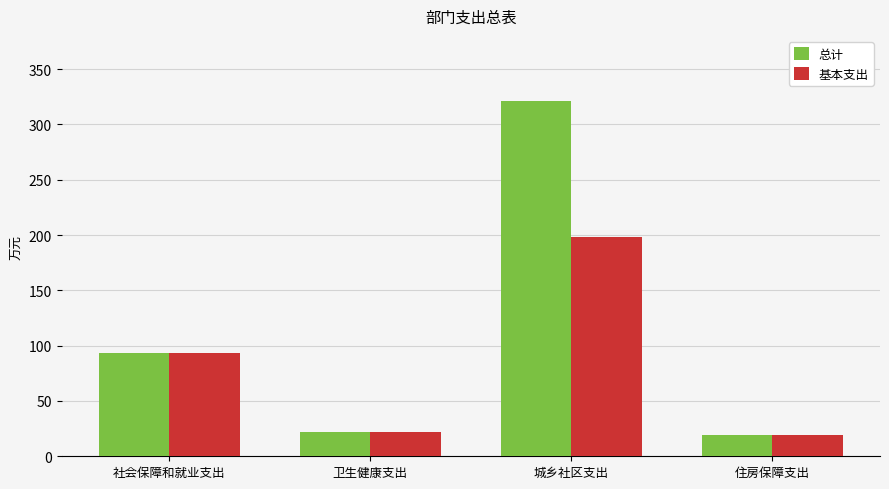

At which label is 基本支出 closest to 108?

社会保障和就业支出